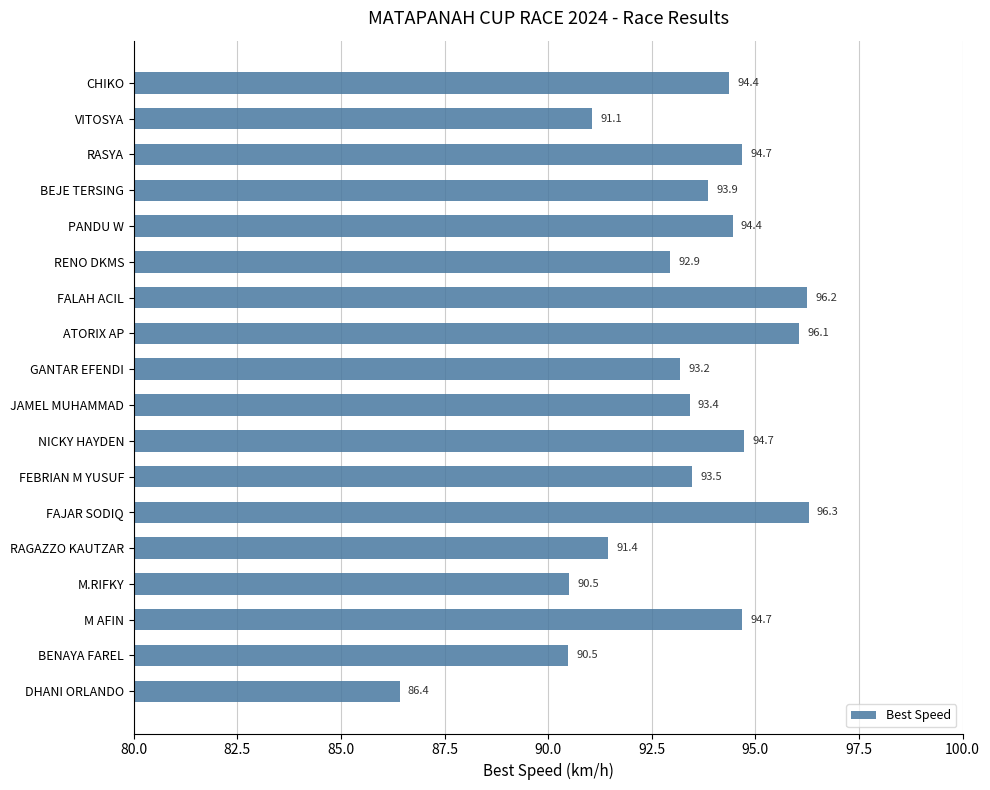

What is the change in value from RASYA to JAMEL MUHAMMAD?

-1.3